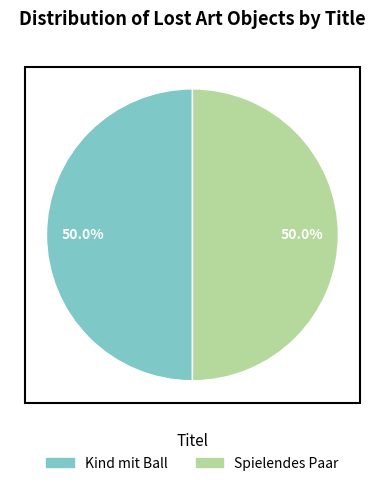

What percentage is the Spielendes Paar slice, to the nearest percent?

50%